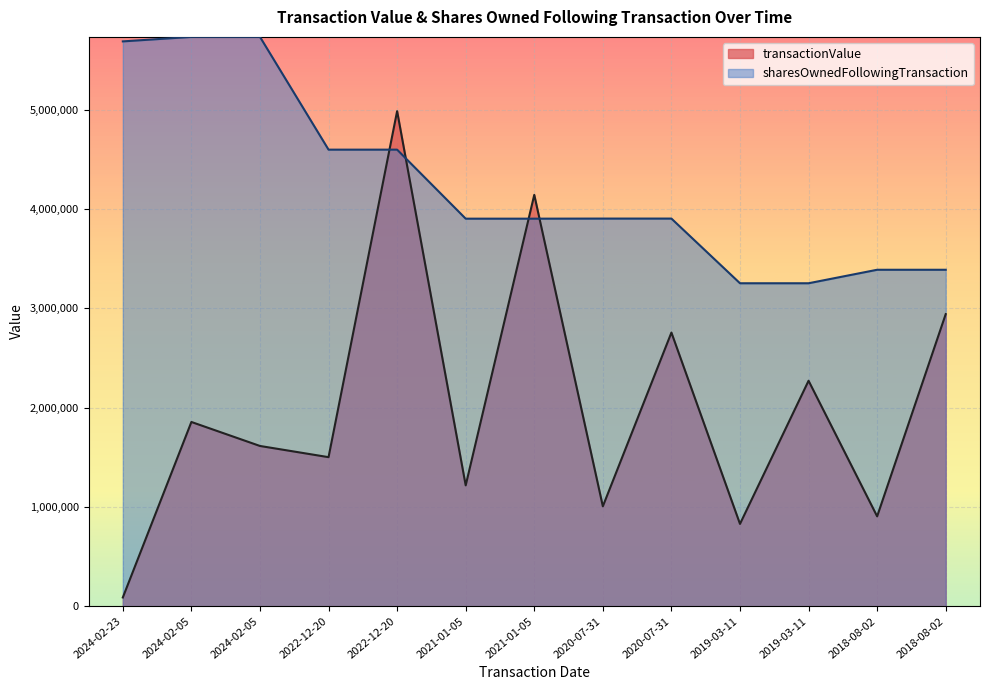

What is the value of the sharesOwnedFollowingTransaction point at the 6th from the left?

3902985.3